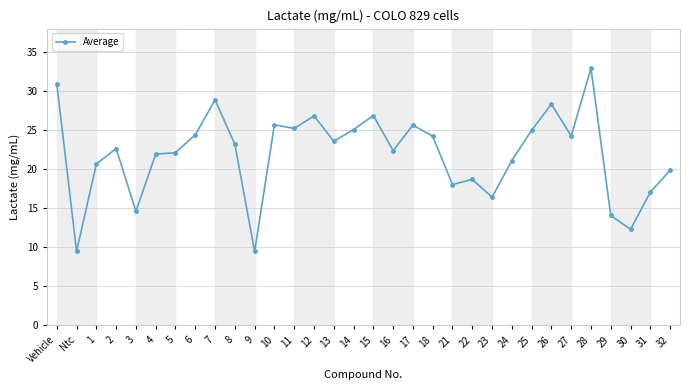

Does the chart have visible grid lines?

Yes